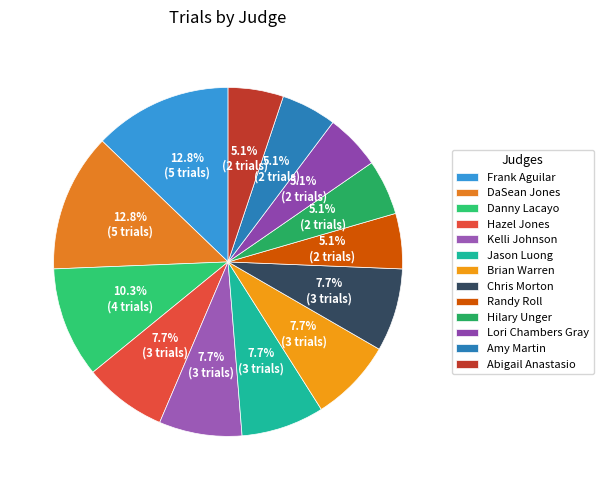

What percentage is the Jason Luong slice, to the nearest percent?

8%